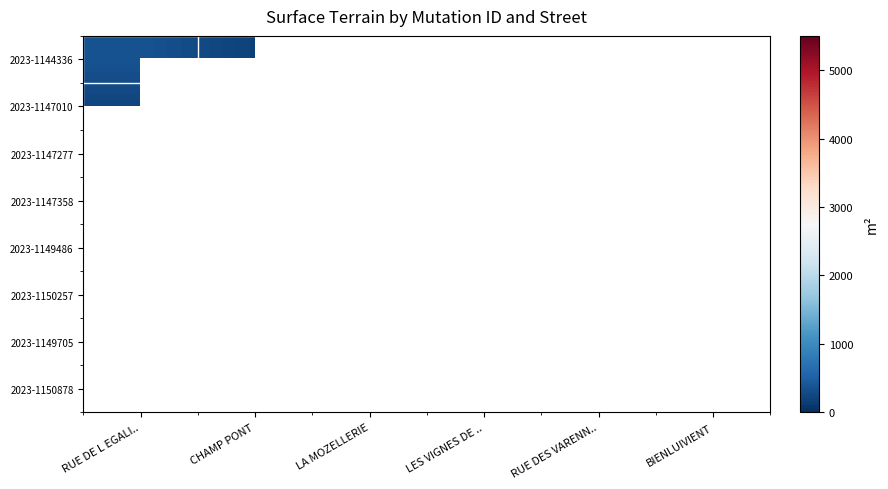

Where is 2023-1144336 nearest to the value 276?

RUE DE L EGALI..